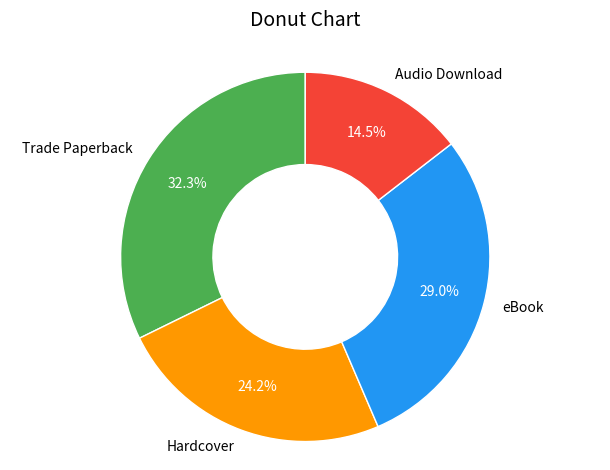

Do eBook and Audio Download together represent more than half of the pie?

No